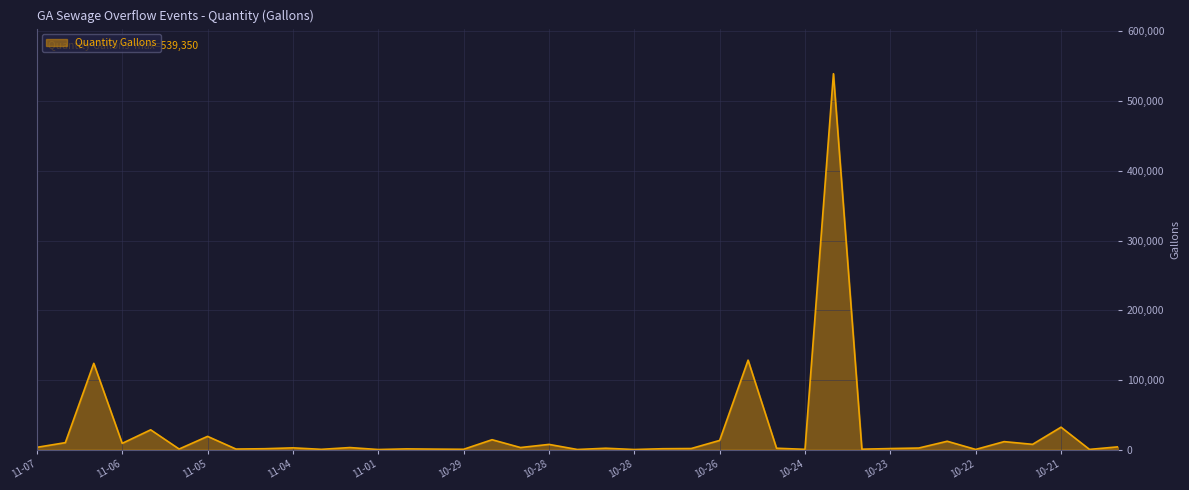

What is the maximum value shown in the chart?

539350